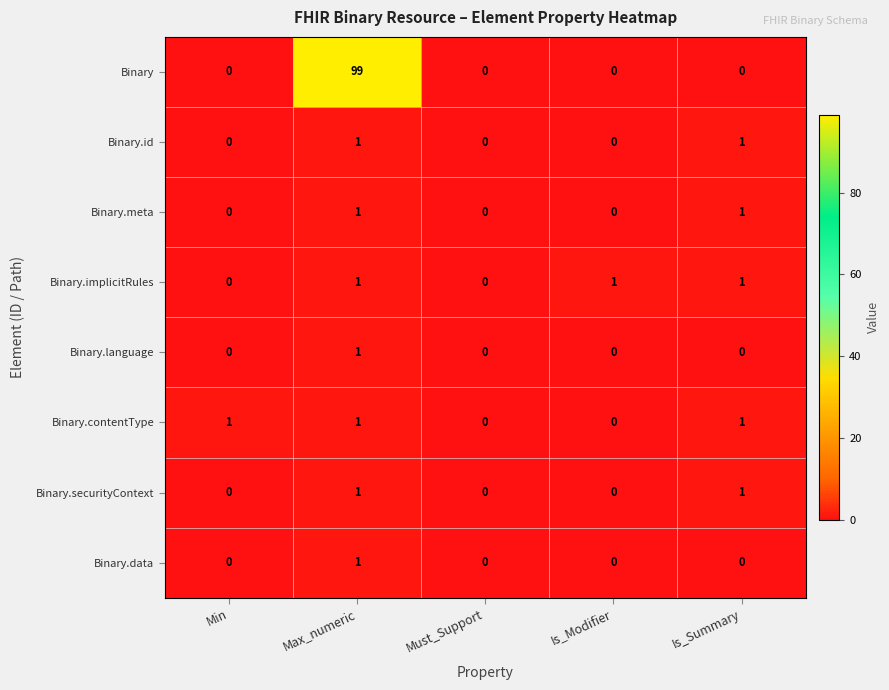

Is it true that Binary.language equals 0 at Min?

True